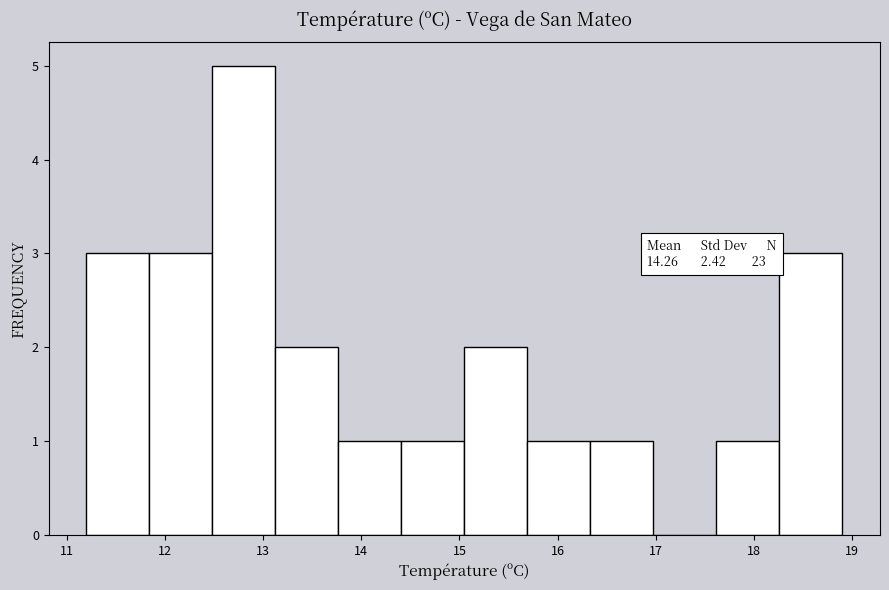

Which range on the x-axis has the tallest bar?

12.5 to 13.1